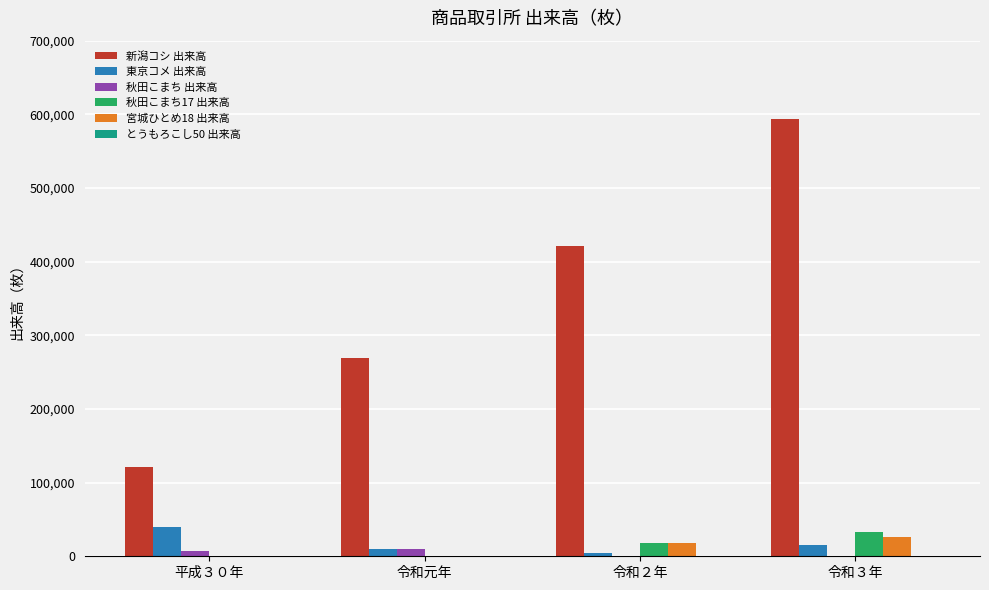

How many series are shown in this chart?

5